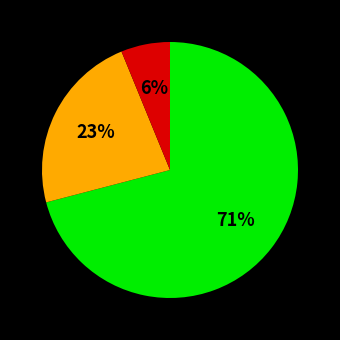

To the nearest percent, what is the difference between the largest and smallest slice percentages?

65%